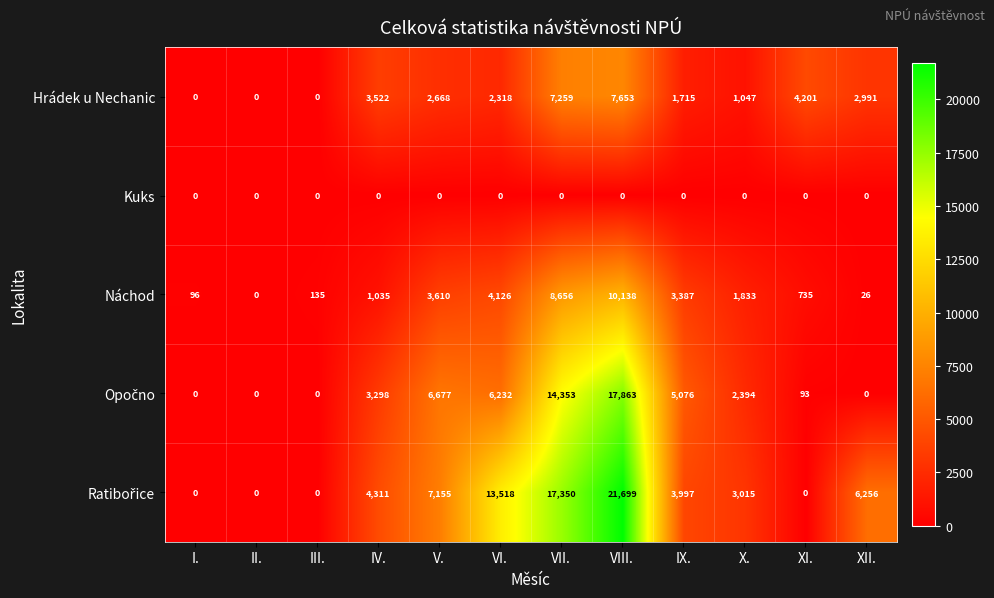

Where does the Náchod series first go above 1833?

V.